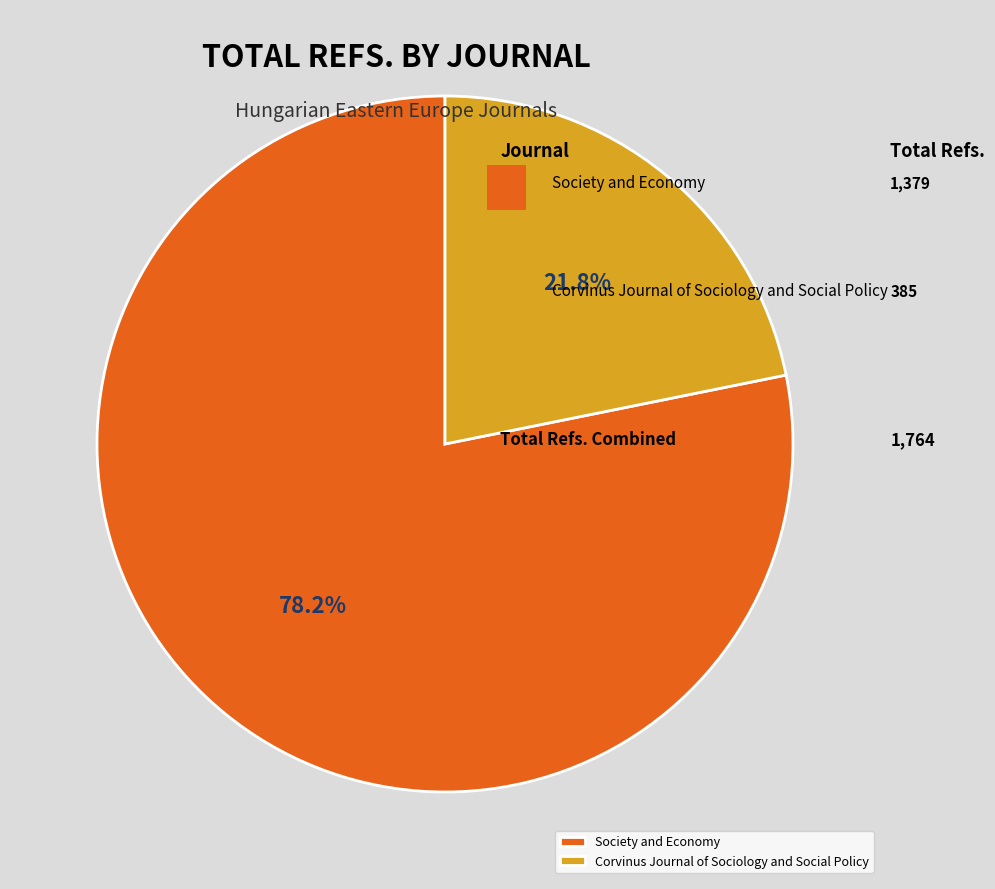

Is there any slice that represents more than half of the pie?

Yes